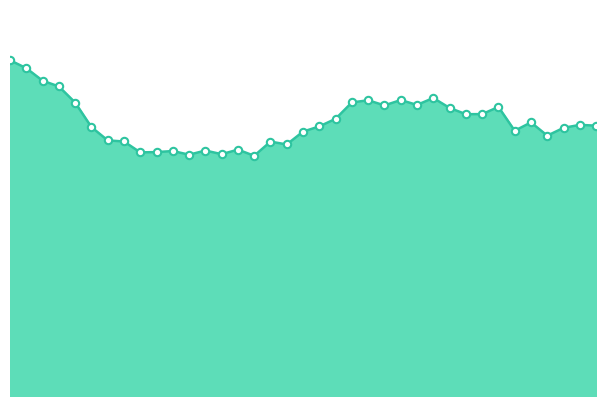

Is this an area chart (filled region under the line)?

Yes